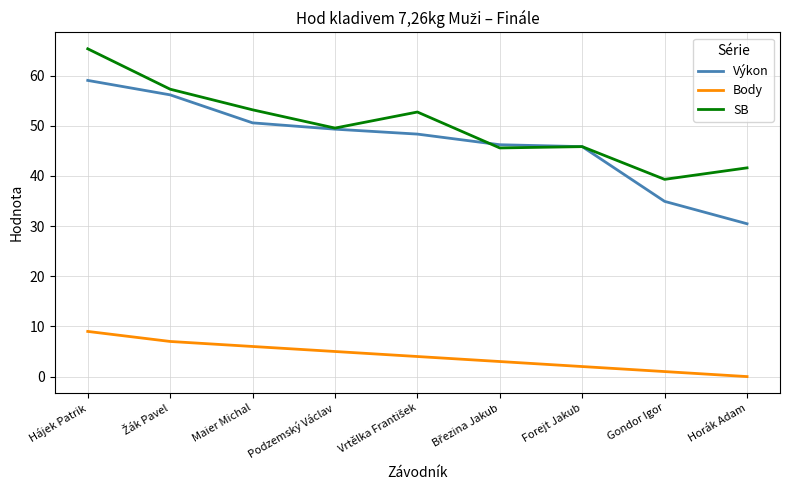

At which label does Výkon first exceed 48?

Hájek Patrik